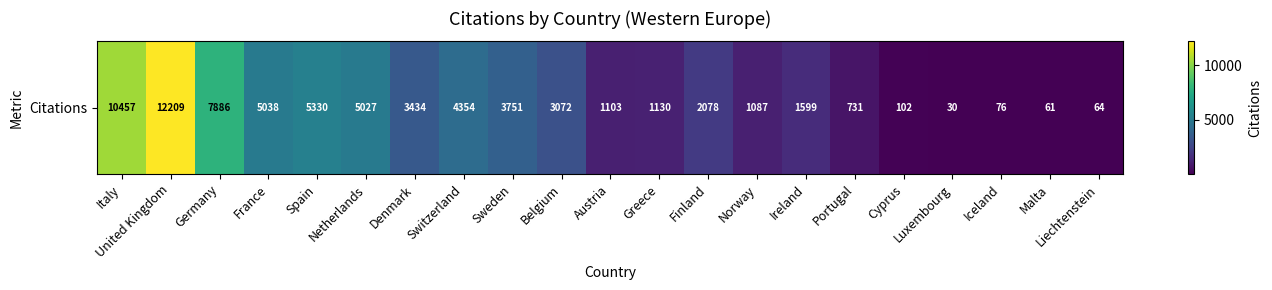

Reading right to left, extract all data points from this chart.

64	61	76	30	102	731	1599	1087	2078	1130	1103	3072	3751	4354	3434	5027	5330	5038	7886	12209	10457